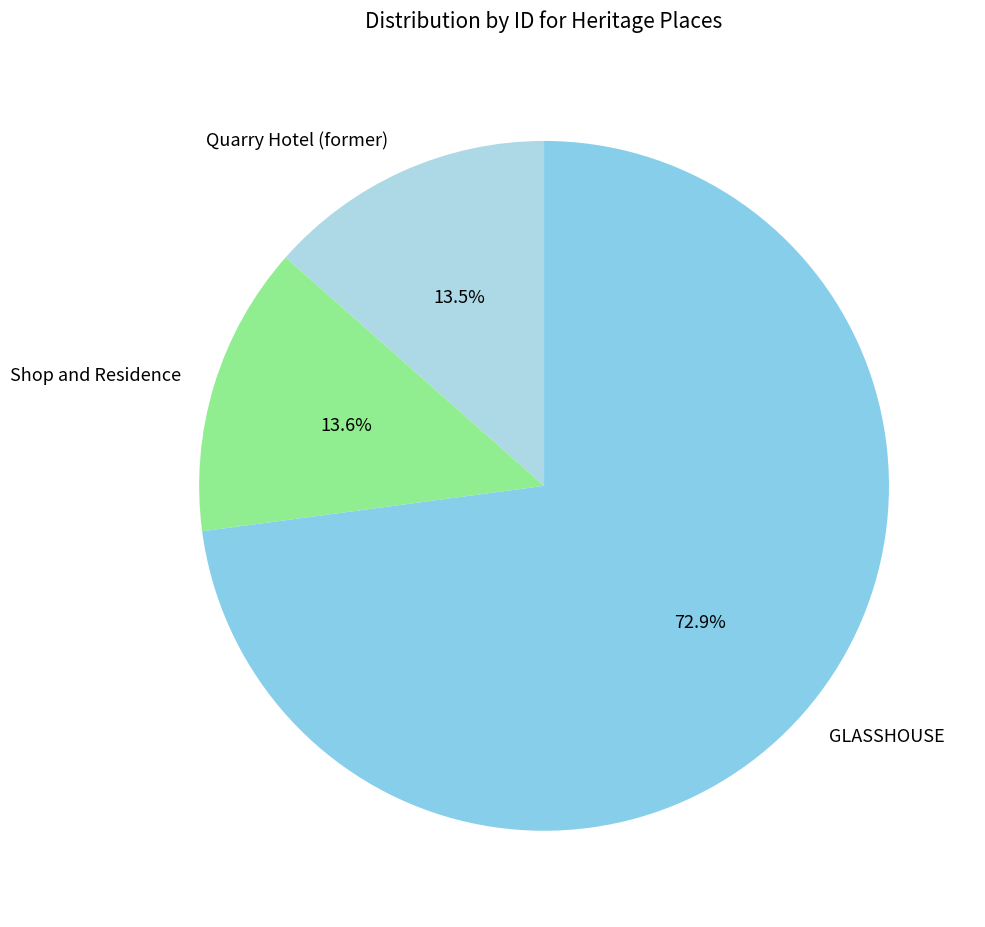

Is there any slice that represents more than half of the pie?

Yes